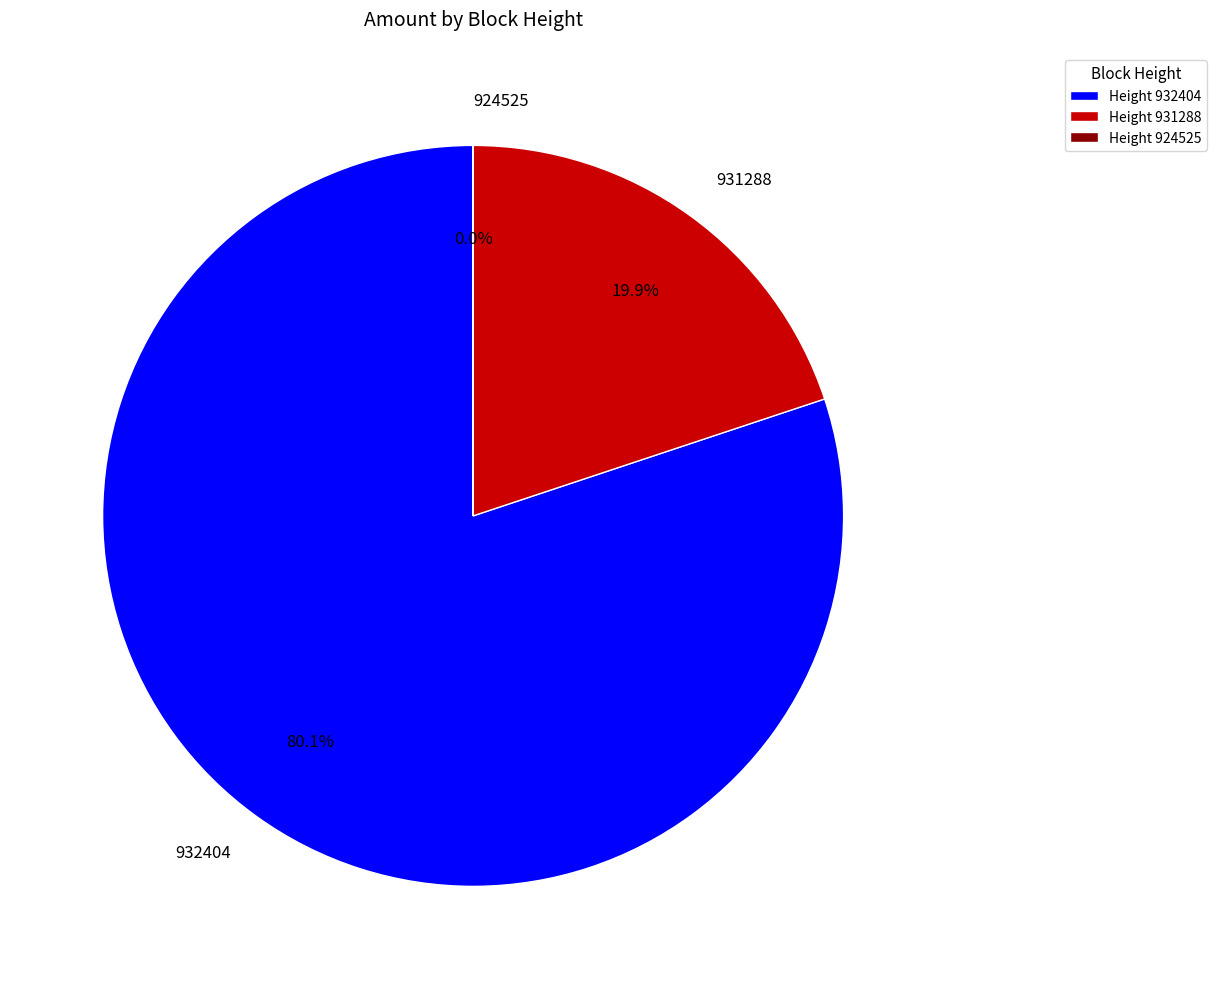

What percentage do 931288 and 932404 together represent?

100.0%